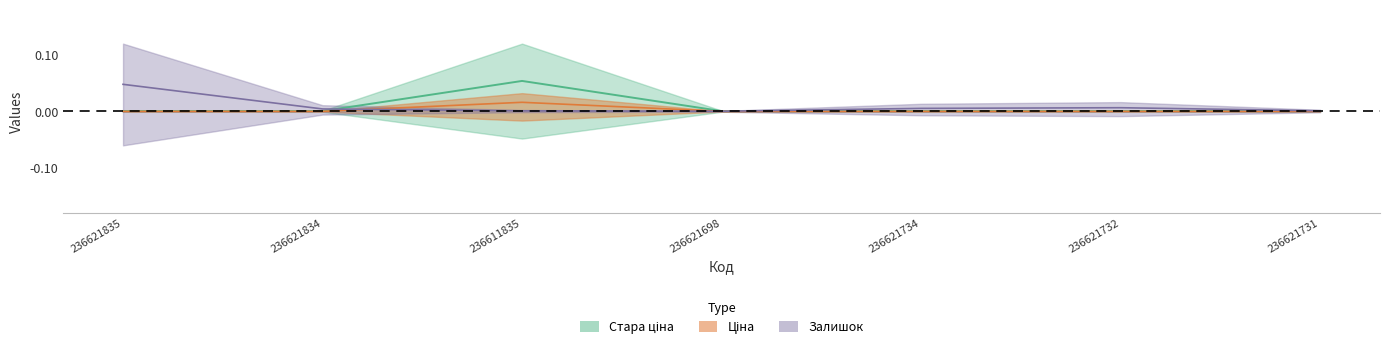

What is the maximum value shown in the chart?

0.1